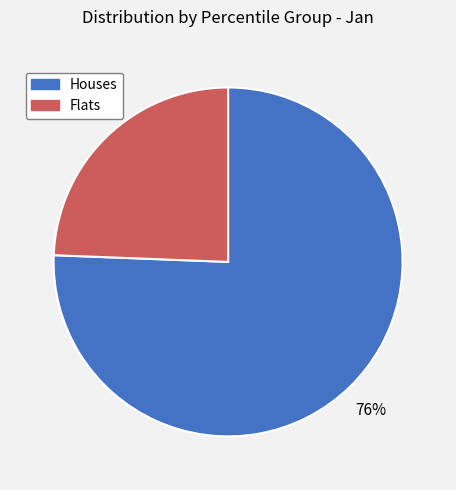

Is there any slice that represents more than half of the pie?

Yes